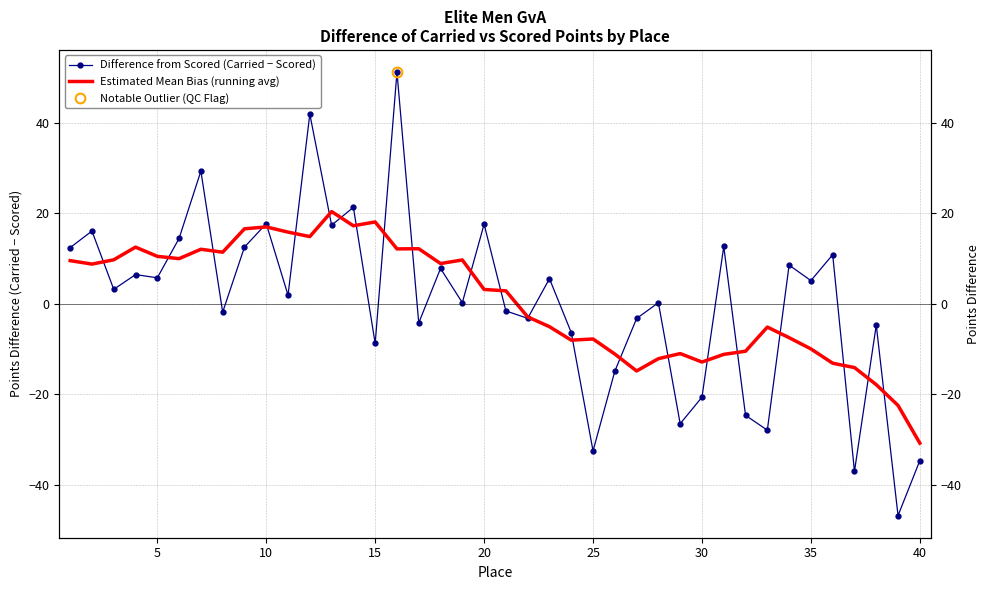

Reading left to right, transcribe all the data shown in this chart.

Difference from Scored (Carried − Scored): 12.4	16.1	3.2	6.5	5.8	14.5	29.3	-1.8	12.5	17.7	1.9	41.9	17.4	21.3	-8.8	51.2	-4.2	7.8	0.3	17.6	-1.6	-3.2	5.6	-6.3	-32.5	-14.9	-3.2	0.3	-26.5	-20.6	12.7	-24.6	-27.9	8.6	5.1	10.9	-37.0	-4.7	-46.8	-34.6
Estimated Mean Bias (running avg): 9.5	8.8	9.7	12.5	10.5	10.0	12.1	11.4	16.6	17.0	15.8	14.9	20.4	17.2	18.1	12.1	12.2	8.9	9.7	3.2	2.9	-2.9	-5.0	-8.0	-7.8	-11.1	-14.8	-12.1	-11.0	-12.8	-11.2	-10.5	-5.1	-7.5	-10.0	-13.1	-14.1	-17.8	-22.4	-30.8